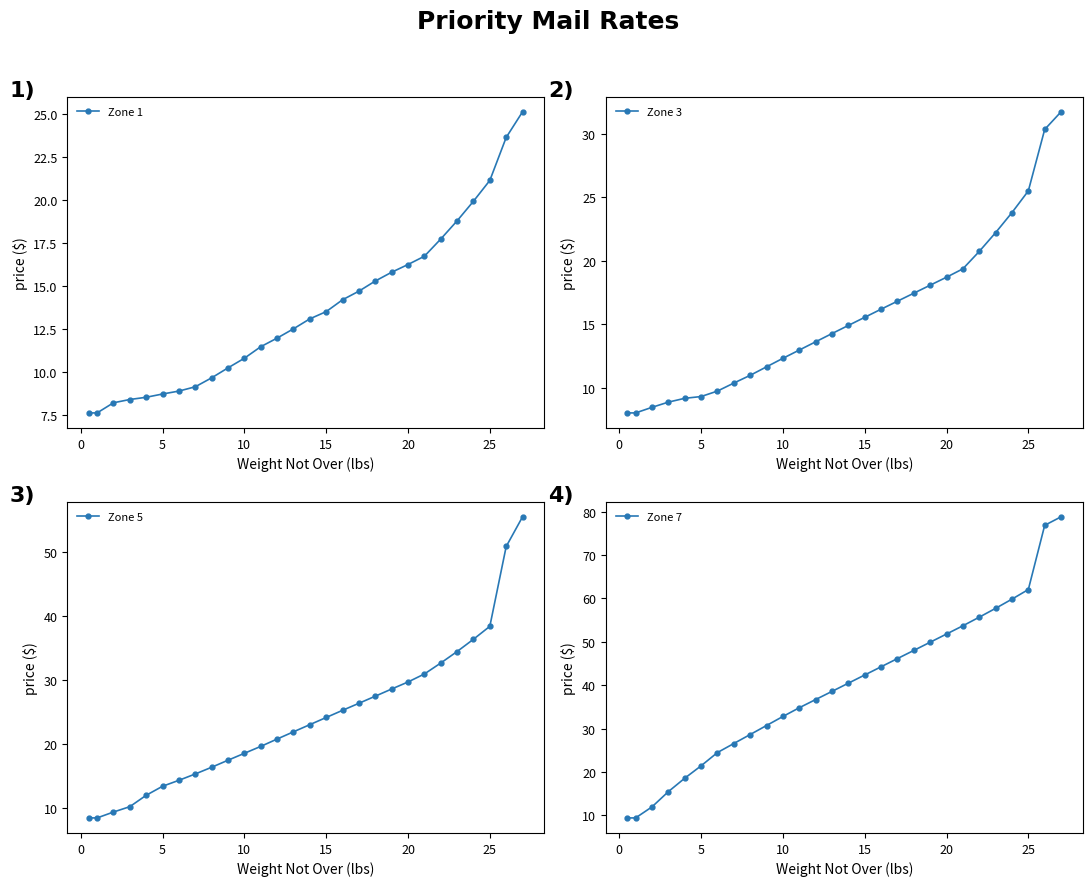

What is the total value across all series at 21?

120.8